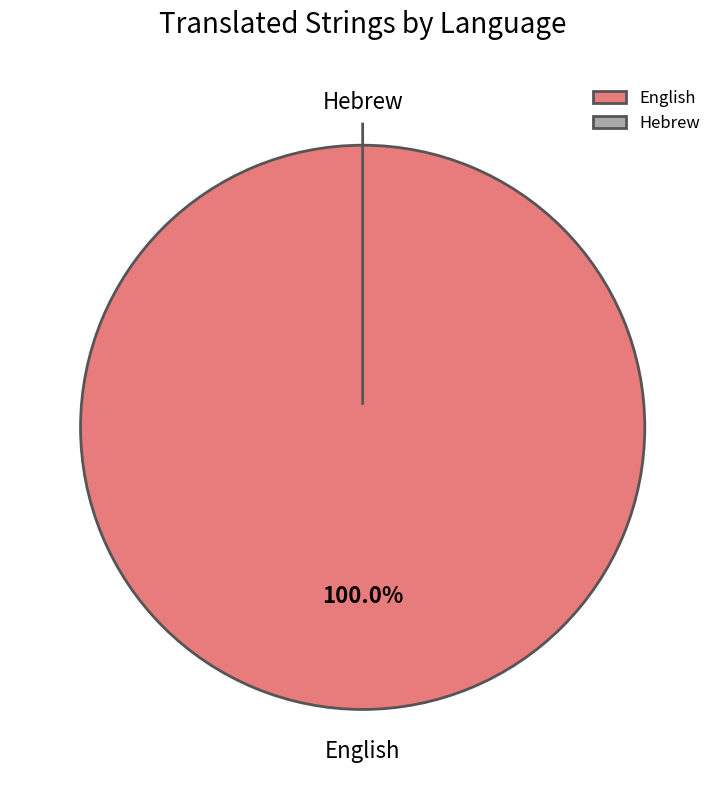

Count the number of slices in the pie.

2